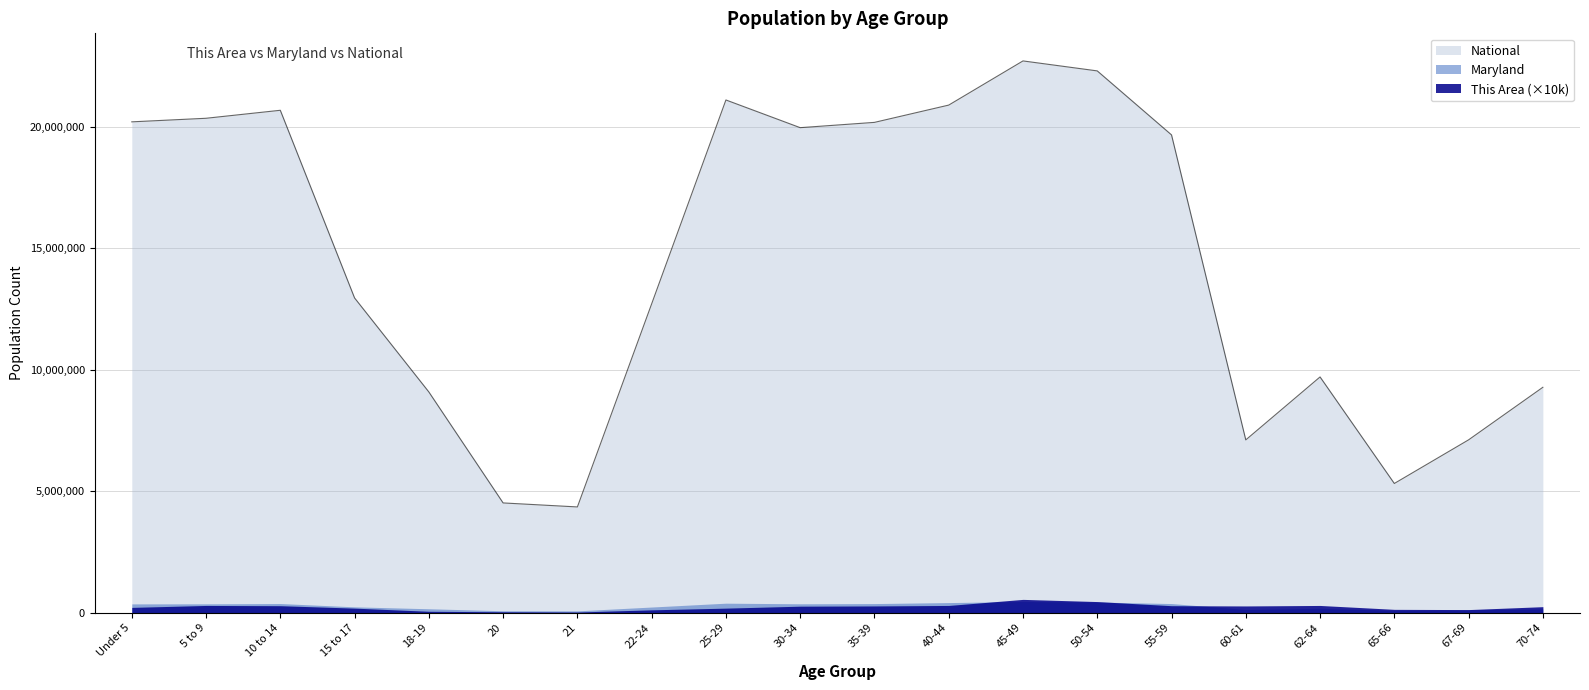

Count the number of data series in this chart.

3